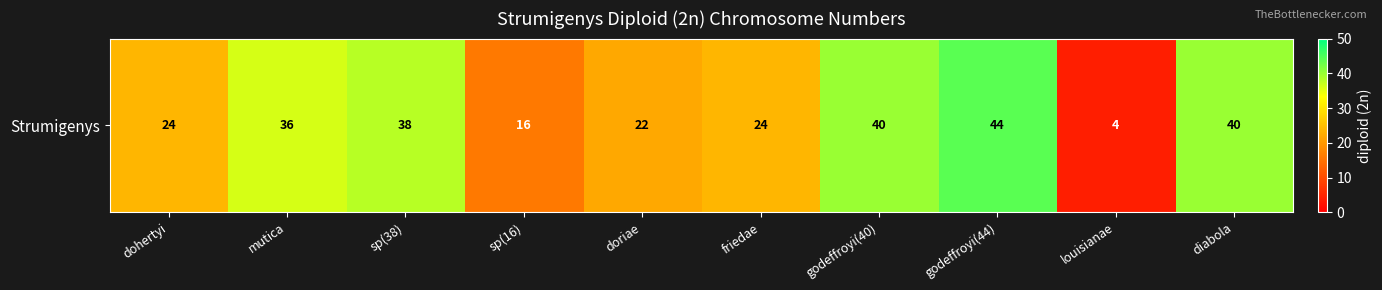

How many distinct data groups are displayed?

1